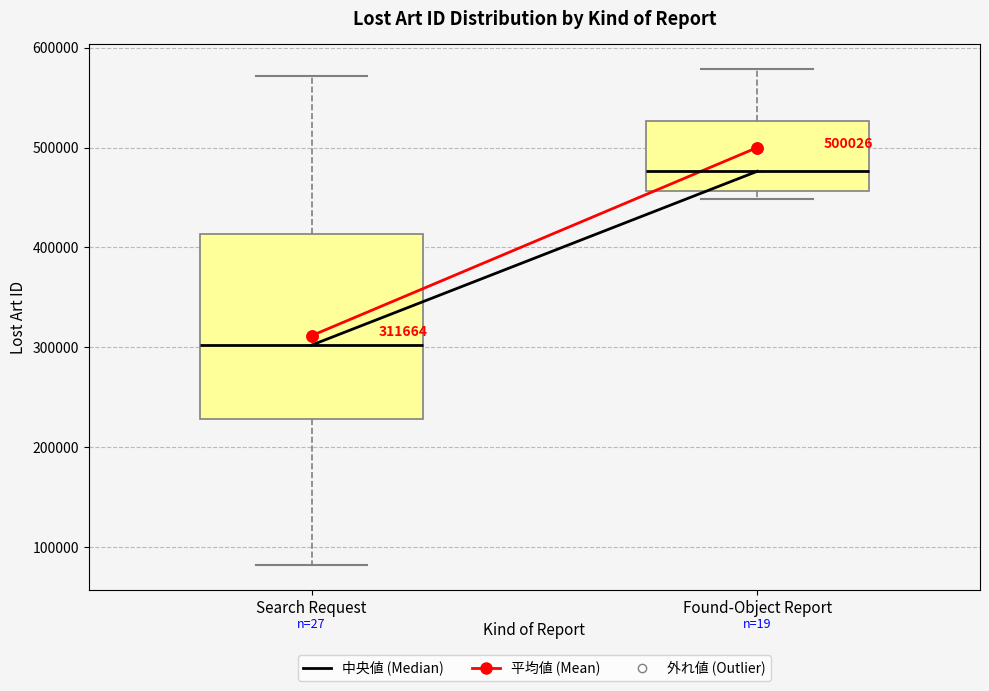

Which box's median line is the highest?

Found-Object Report